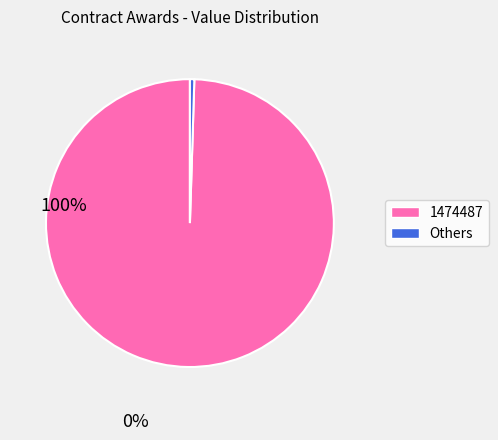

Count the number of slices in the pie.

2